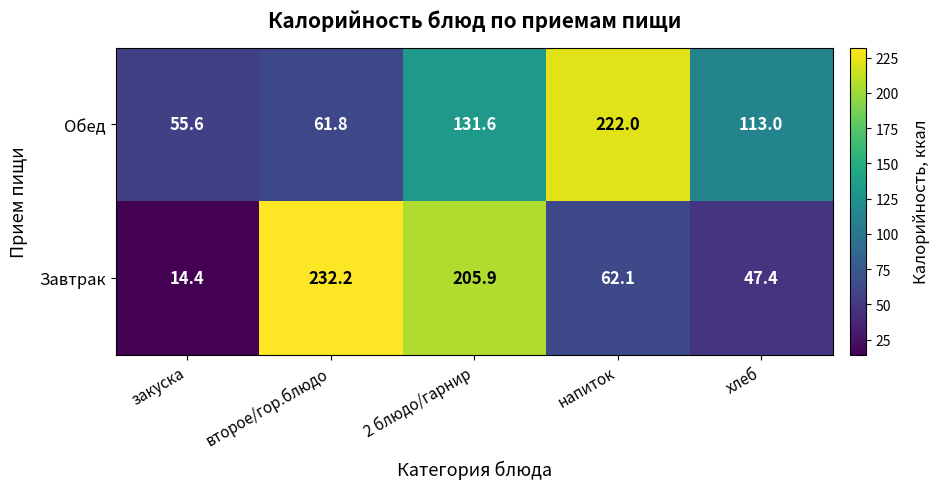

What is the average value of the Завтрак series?

112.4